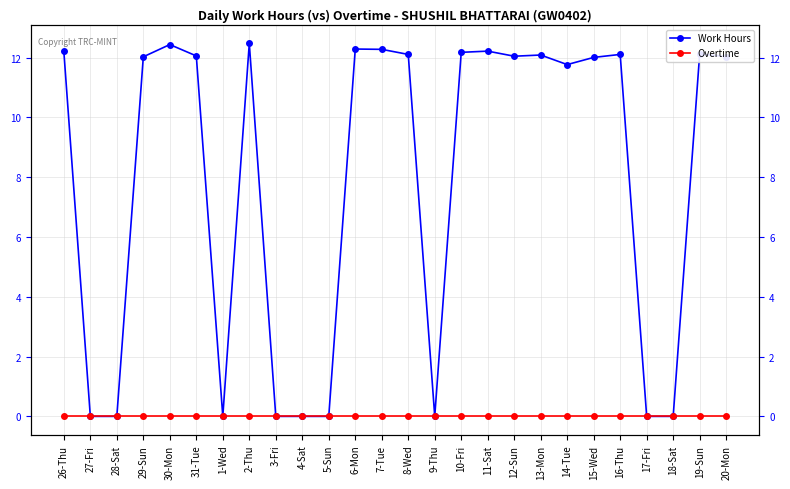

Which series has the largest total across all categories?

Work Hours